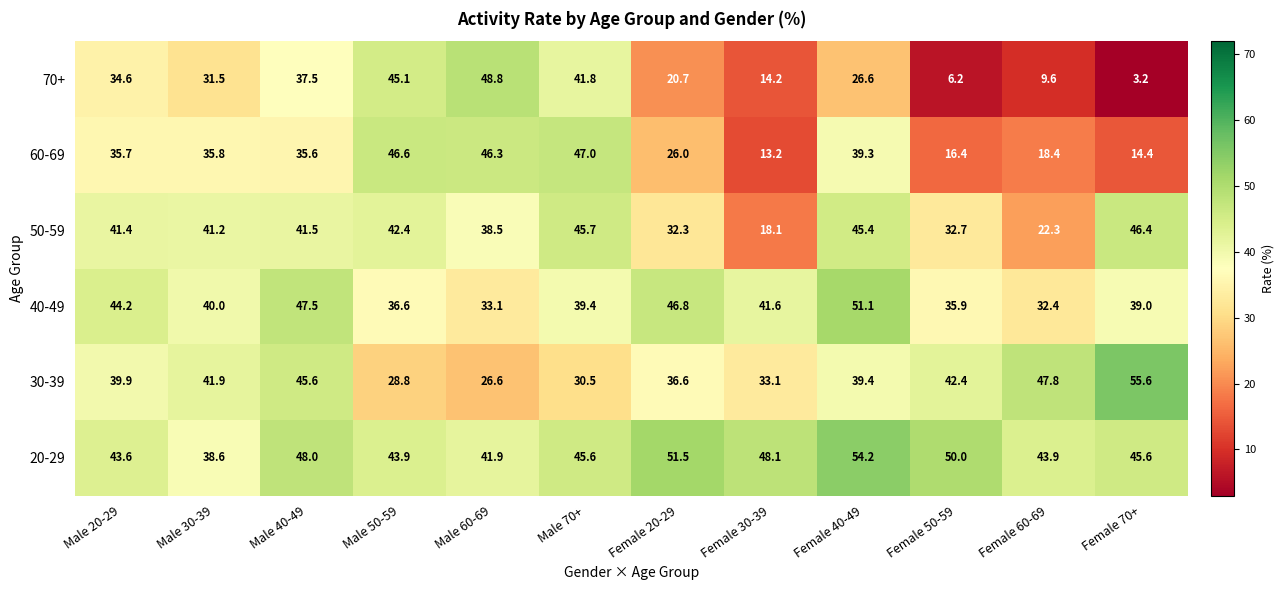

At which label is 50-59 closest to 32?

Female 20-29